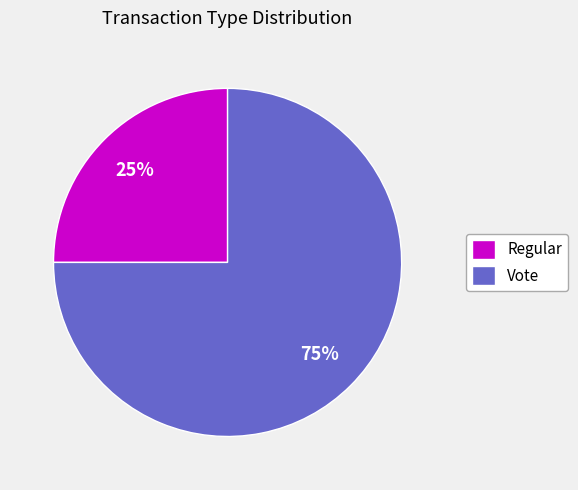

Is Regular the majority of the pie?

No